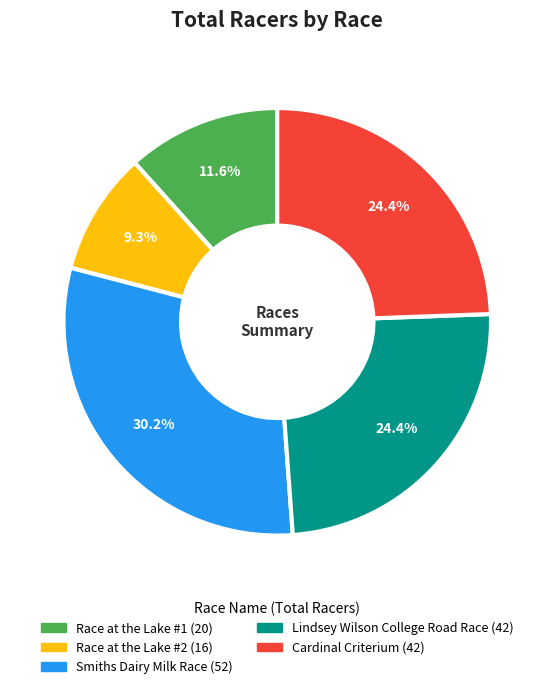

Is it true that Cardinal Criterium is 39% of the pie?

False